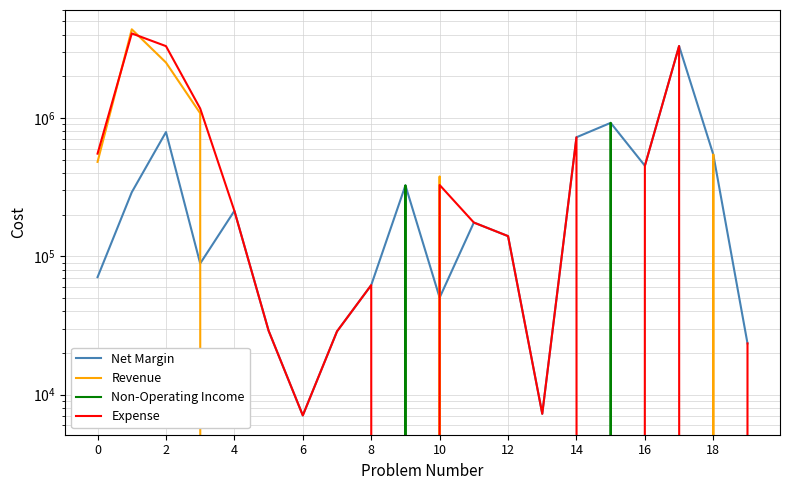

Rank the series by their maximum value, from lowest to highest.

Non-Operating Income, Net Margin, Expense, Revenue